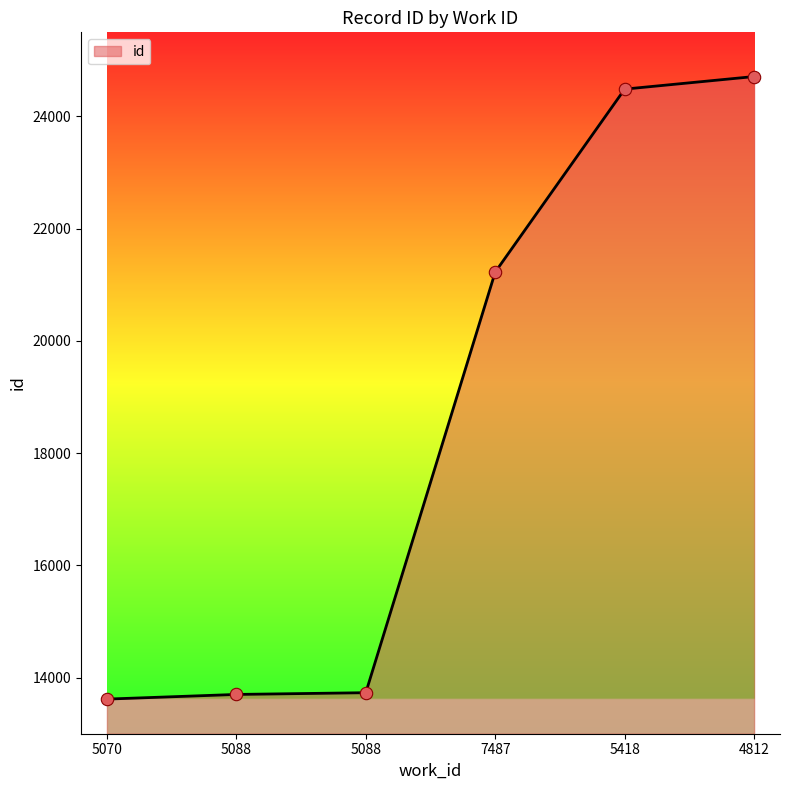

What is the change in value from 5088 to 7487?

+7528